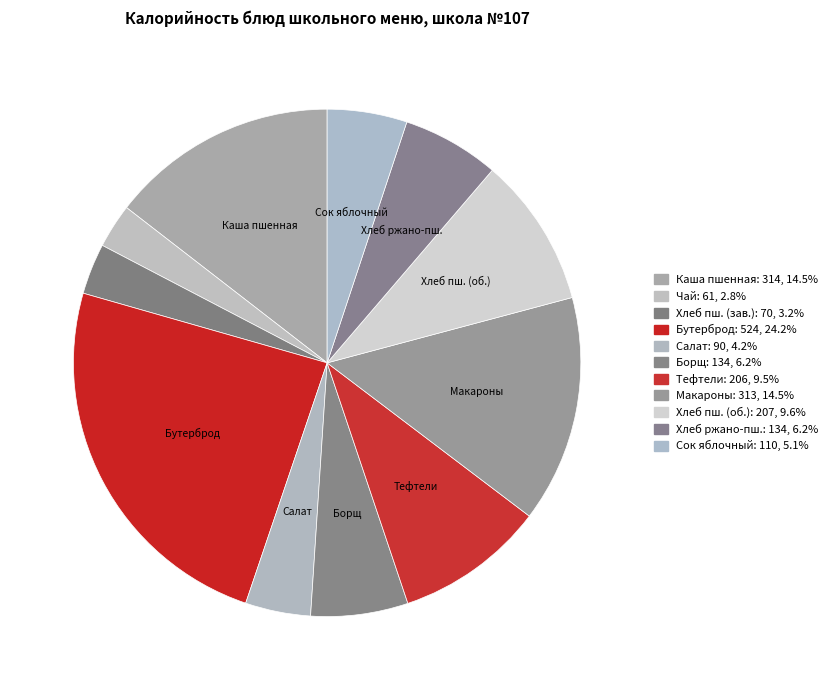

Count the number of slices in the pie.

11